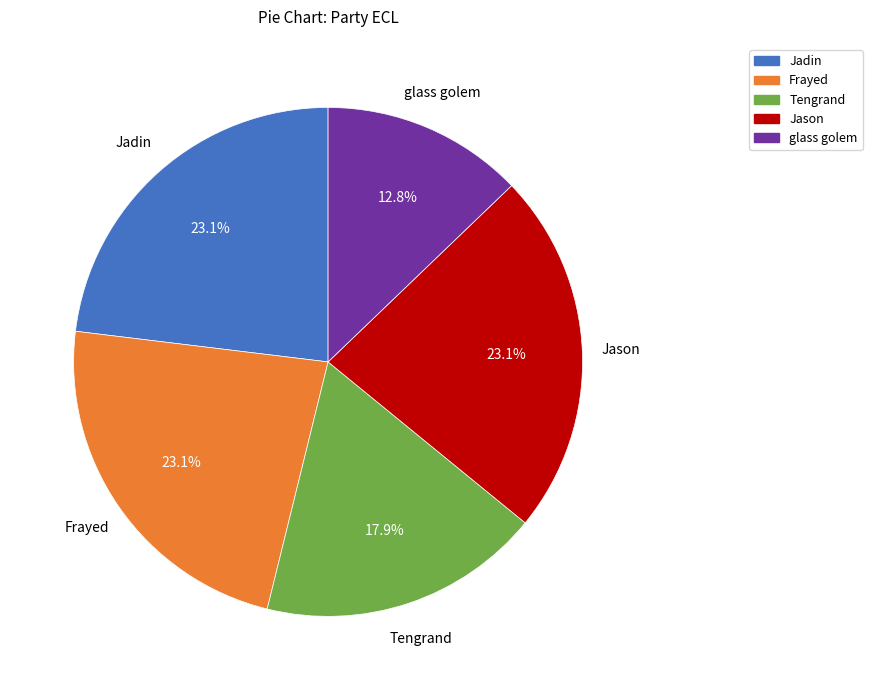

Is there a majority slice in this chart?

No